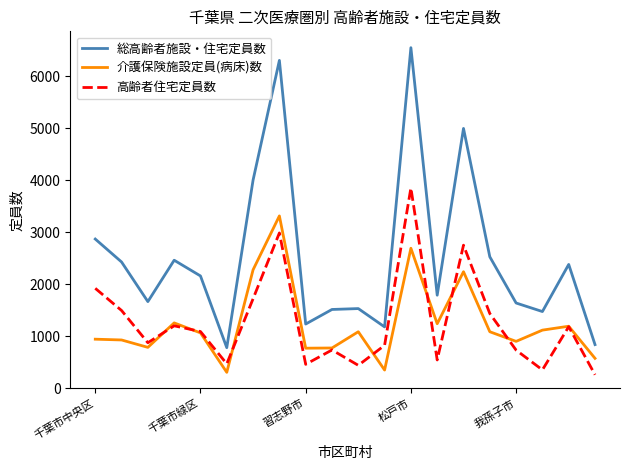

What is the minimum value shown in the chart?

264